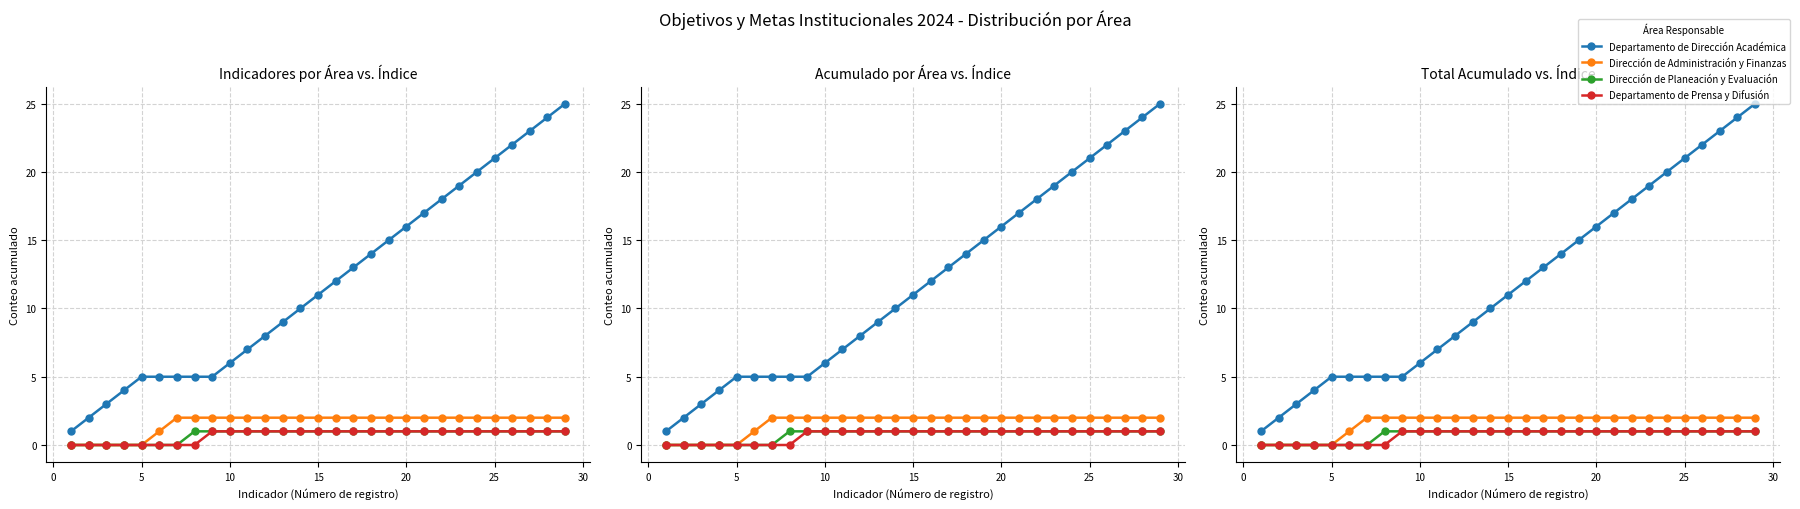

True or false: Departamento de Dirección Académica and Dirección de Administración y Finanzas intersect in this chart.

False